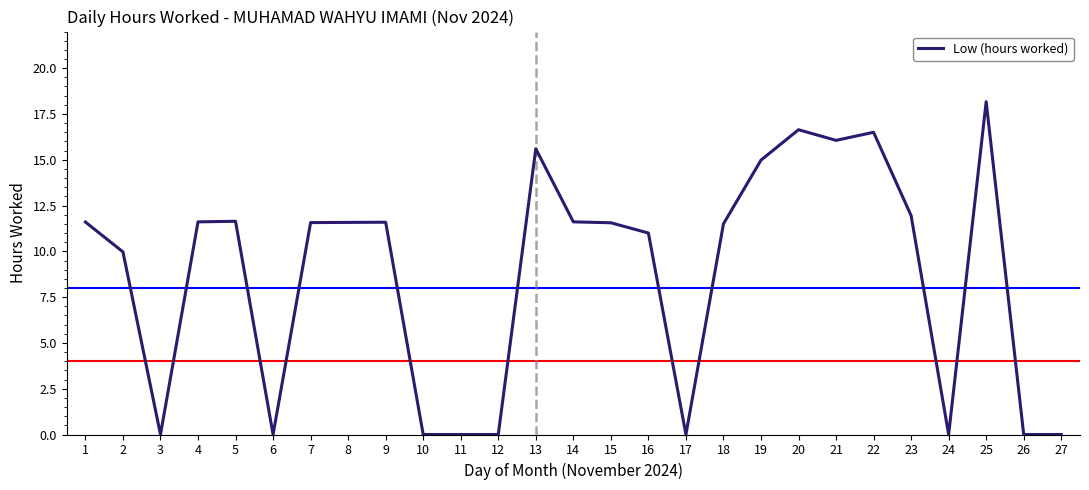

What is the change in value from 10 to 13?

+15.6